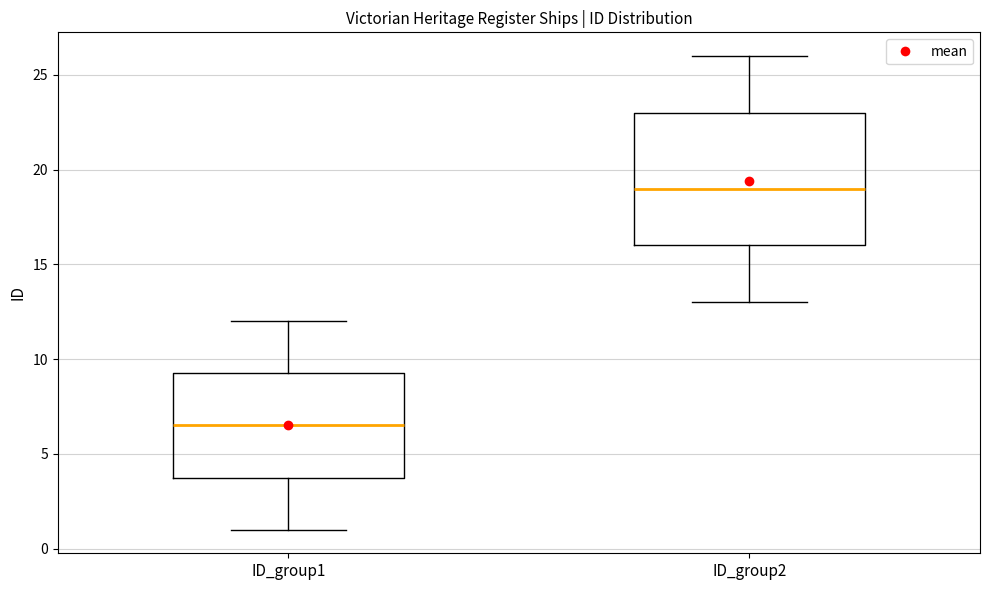

Where does the median line of the box for ID_group2 sit on the y-axis? The values are not printed on the chart, so give them approximately, as read against the axis.

19.0